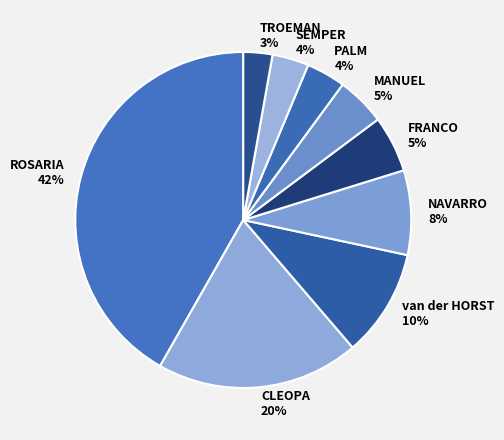

What is the ratio of the value at PALM to the value at van der HORST?

0.4